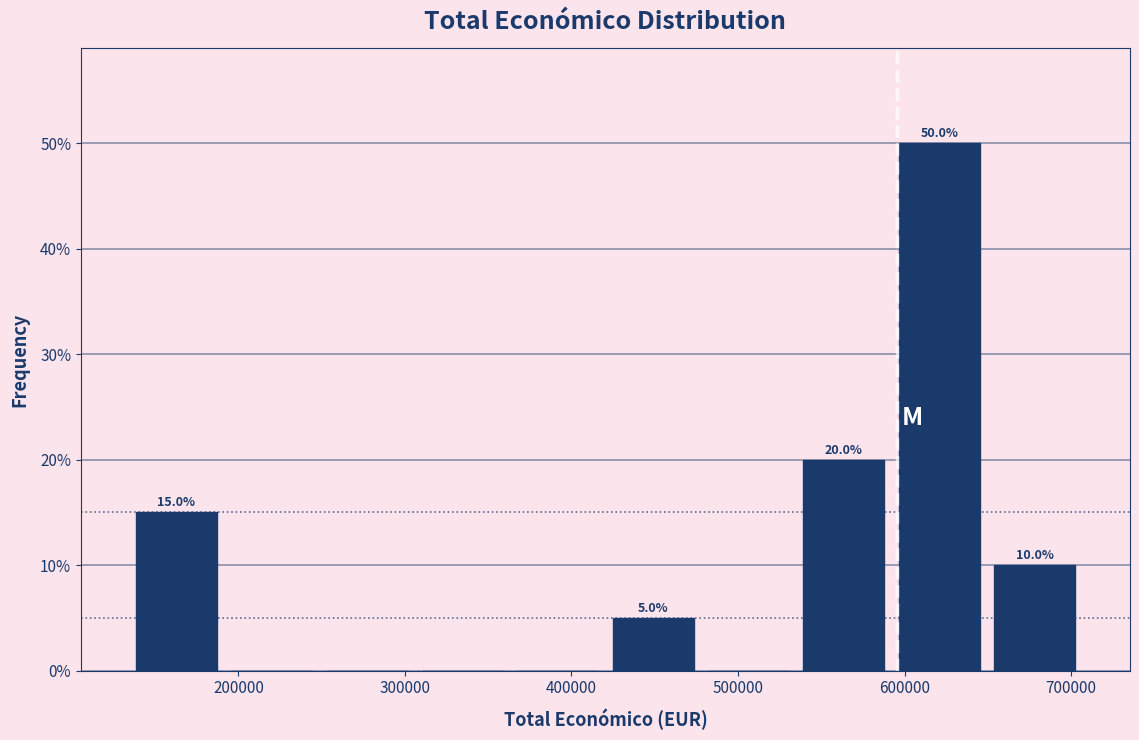

Which range on the x-axis has the tallest bar?

590000 to 650000